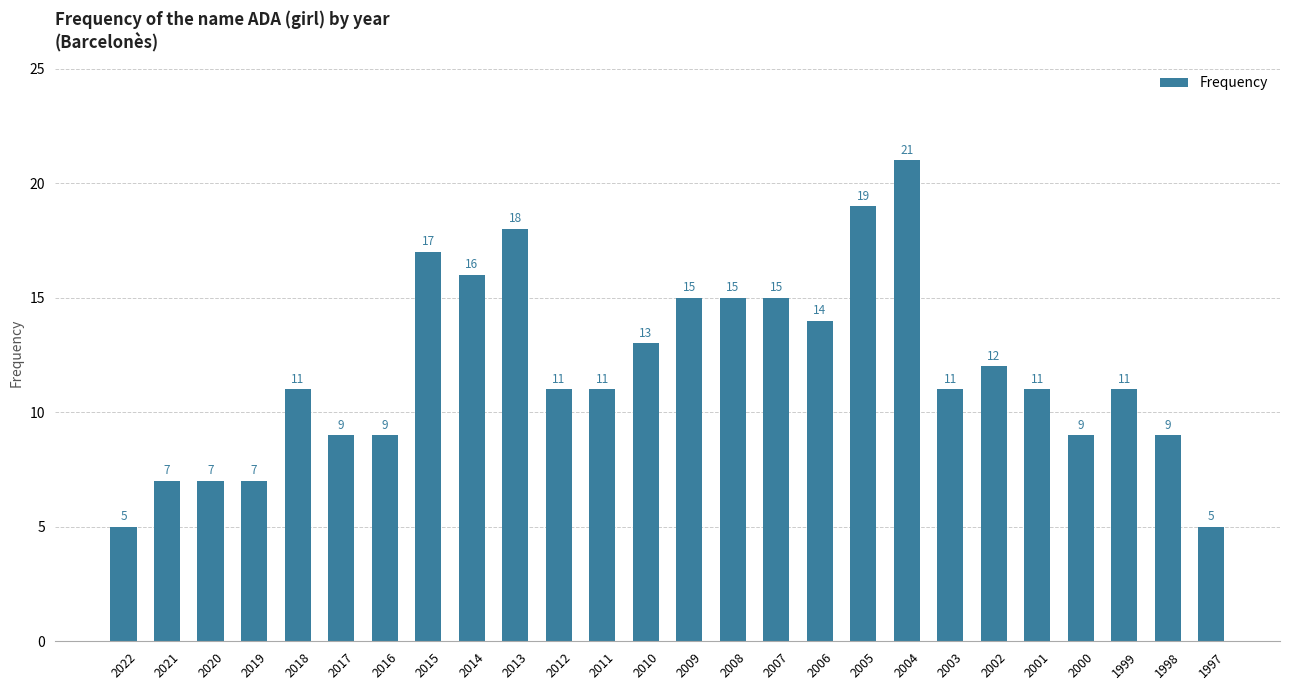

What is the average value?

12